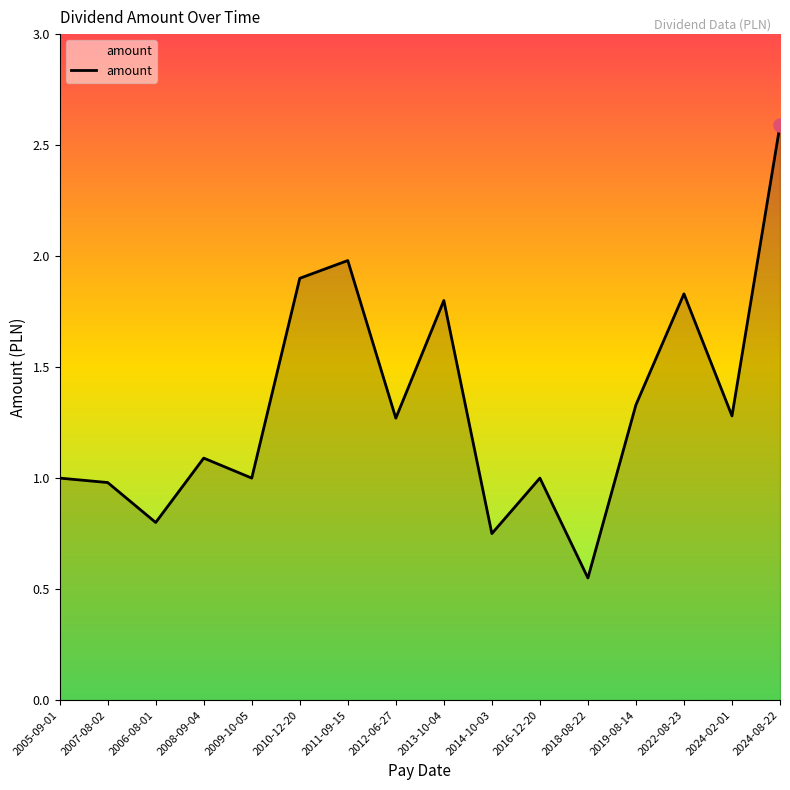

Which has a higher value, 2019-08-14 or 2022-08-23?

2022-08-23